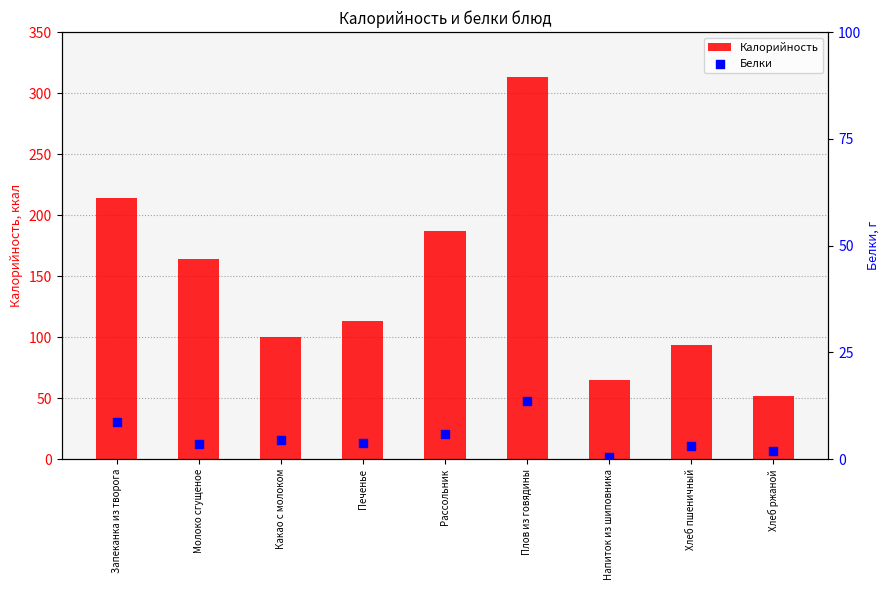

Which series reaches the maximum Y coordinate?

Калорийность